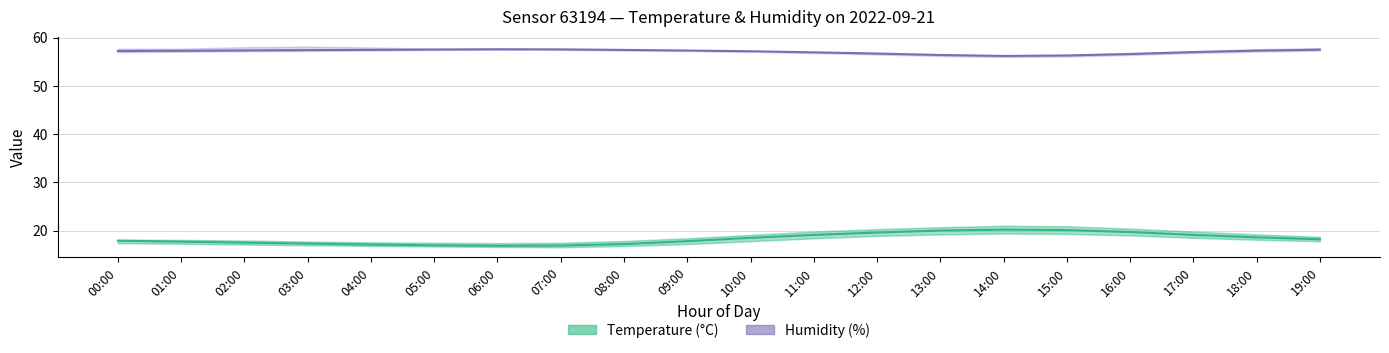

What is the total value across all series at 15:00?

76.4